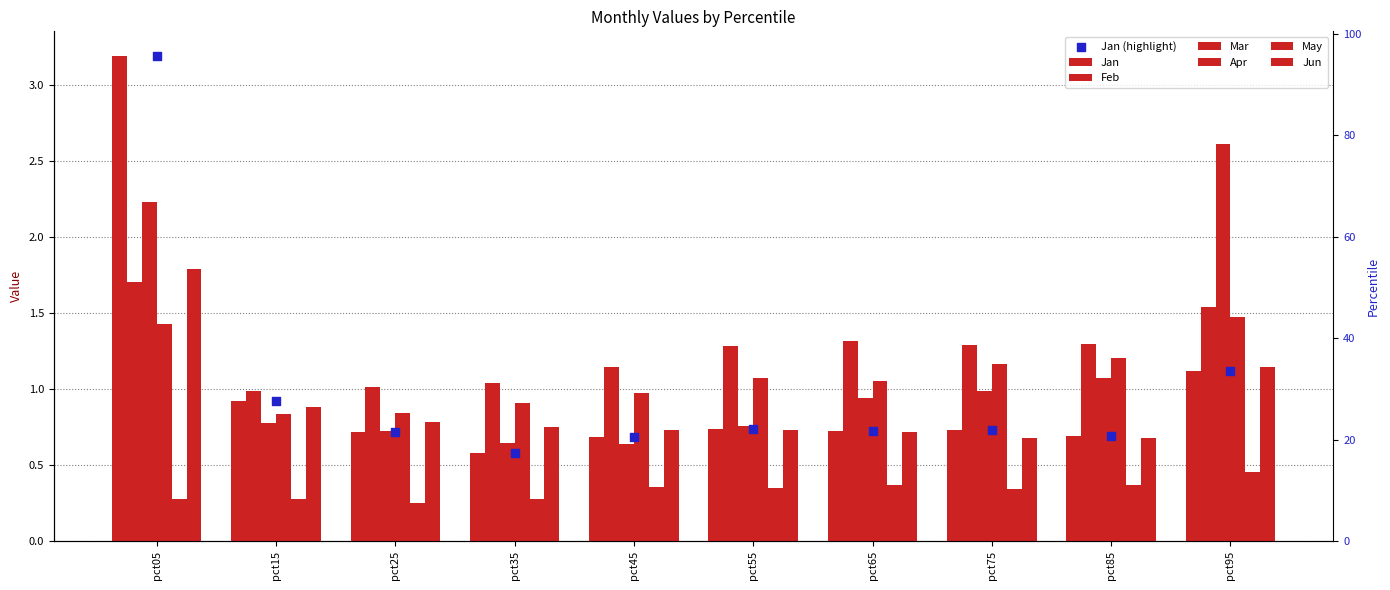

Is the value of Jan at pct75 greater than the value of Feb at pct85?

No